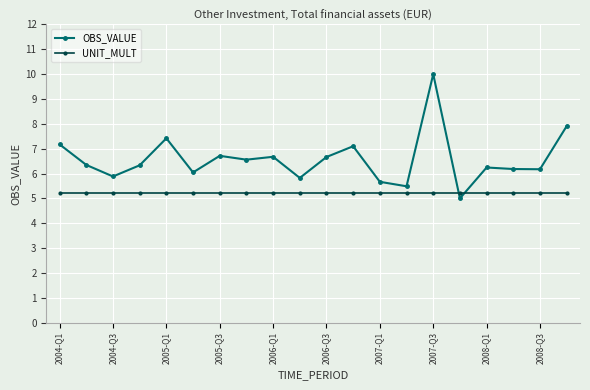

Which series has the largest total across all categories?

OBS_VALUE